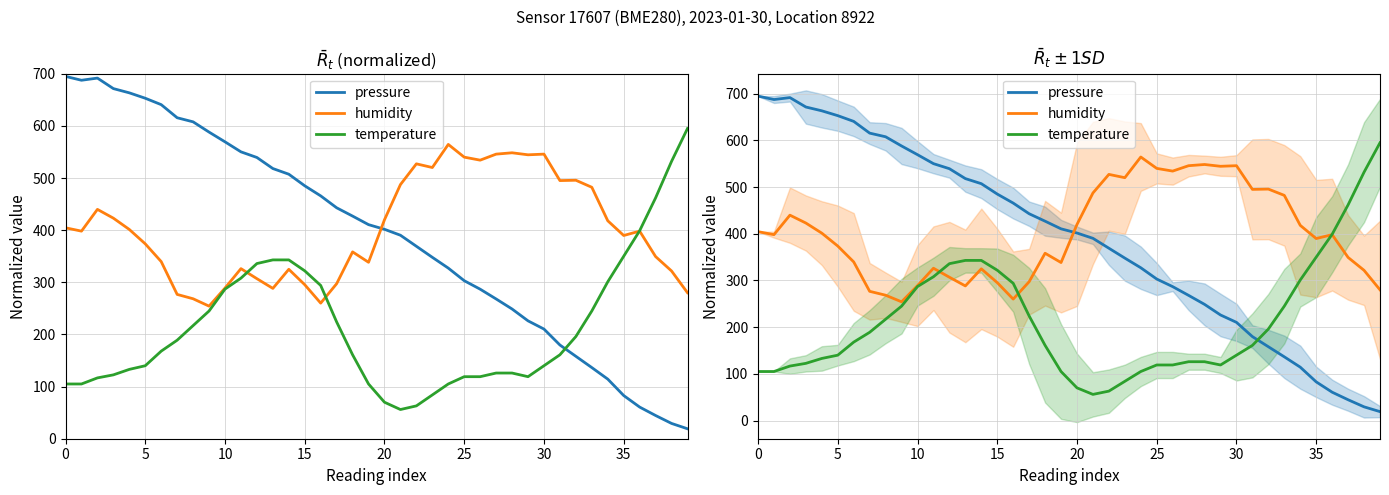

Reading right to left, extract all data points from this chart.

pressure: 19.1	29.3	44.5	60.7	82.8	114.3	136.5	158.1	179.8	210.3	226.1	248.8	268.1	286.8	303.1	327.3	347.9	369.1	390.3	401.7	410.6	427.0	443.0	465.8	485.1	507.4	518.2	539.4	550.3	569.5	588.1	607.8	615.6	640.8	653.1	663.4	671.6	691.7	687.6	695.0
humidity: 280.0	321.7	349.4	398.2	389.8	418.1	482.3	495.8	495.1	545.9	544.6	548.4	545.9	534.3	540.1	564.5	520.2	527.2	487.4	420.0	338.4	358.3	297.3	260.1	295.4	325.0	288.3	307.0	326.2	289.0	254.3	268.4	276.8	339.7	373.8	401.4	423.1	439.9	398.2	404.6
temperature: 595.0	532.0	462.0	399.0	350.0	301.0	245.0	196.0	161.0	140.0	119.0	126.0	126.0	119.0	119.0	105.0	84.0	63.0	56.0	70.0	105.0	161.0	224.0	294.0	322.0	343.0	343.0	336.0	308.0	287.0	245.0	217.0	189.0	168.0	140.0	133.0	122.5	116.7	105.0	105.0